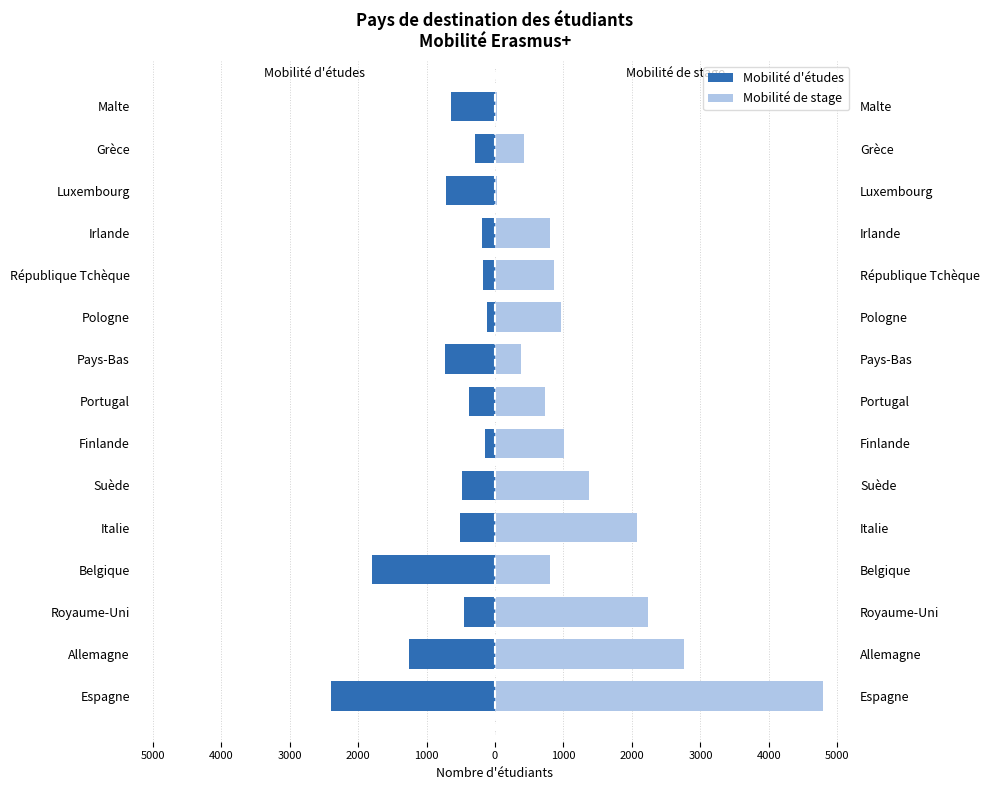

What is the value of the Mobilité d'études bar at the 2nd from the left?

-1249